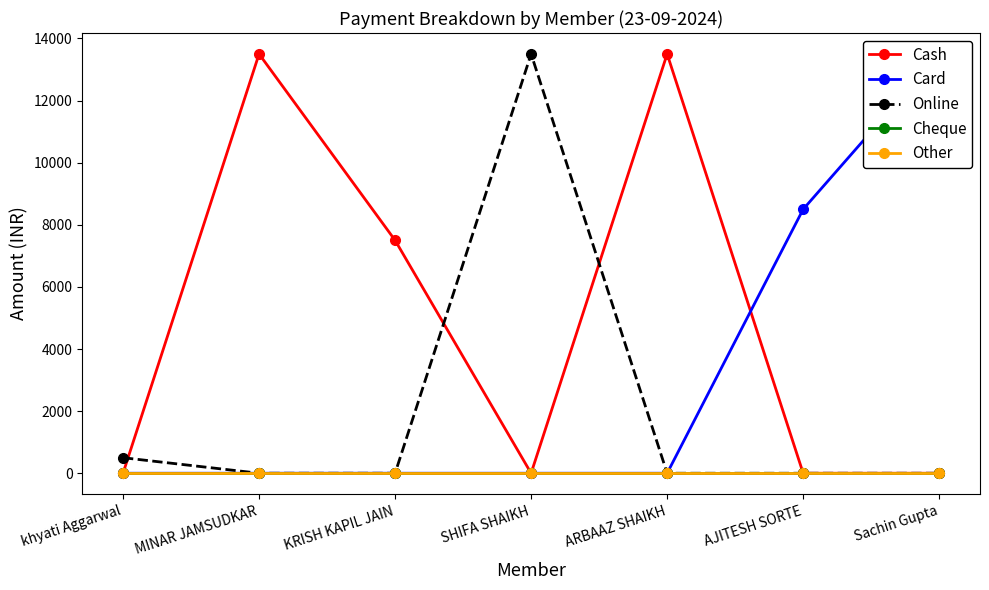

At which category is the sum across all series the highest?

MINAR JAMSUDKAR